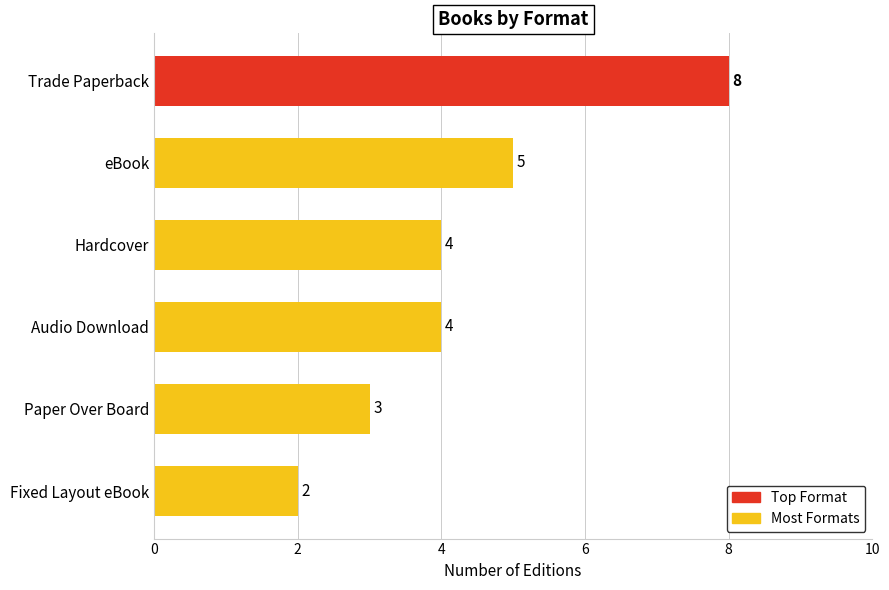

What is the minimum value shown in the chart?

2